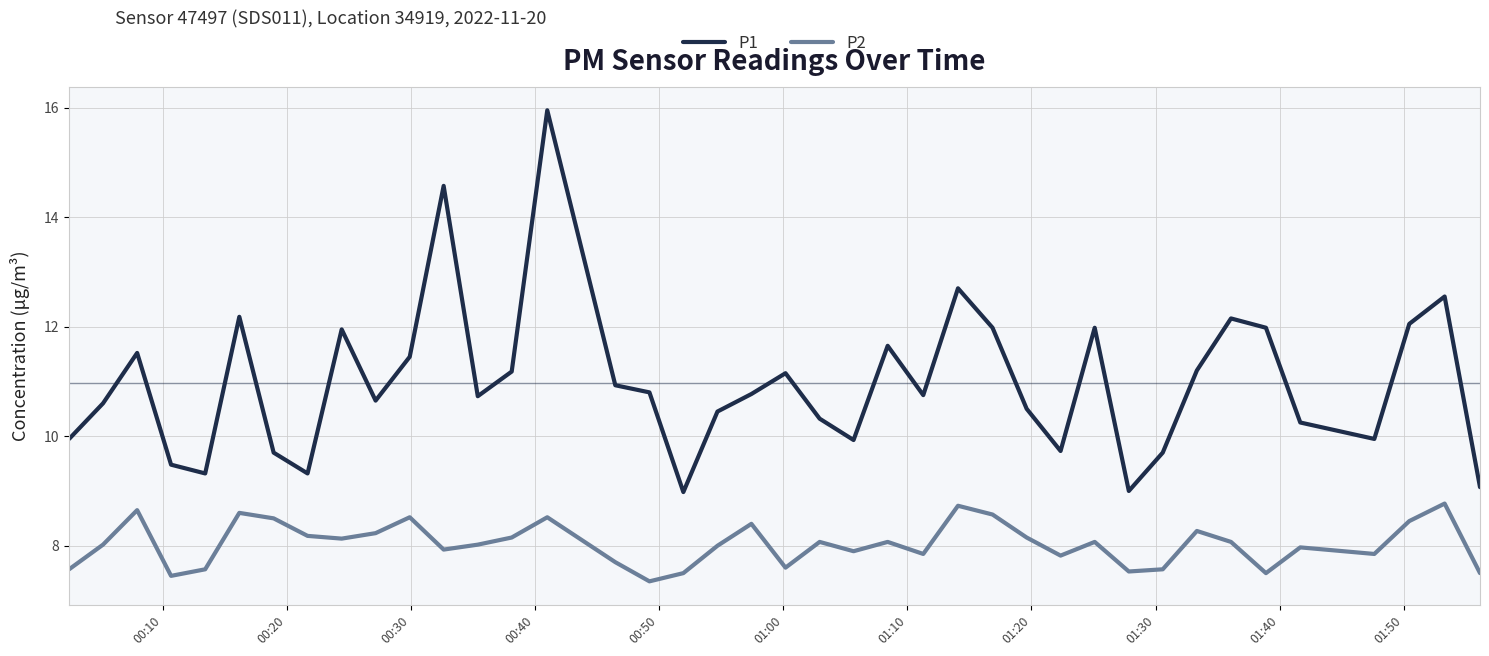

Count the number of categories in the chart.

40